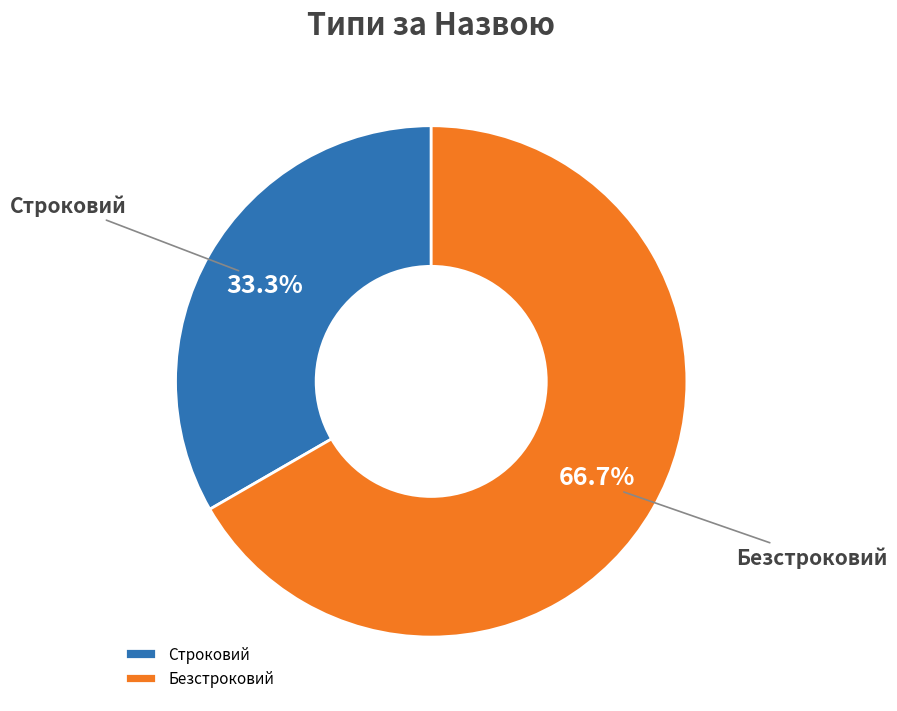

To the nearest percent, what is the average slice percentage?

50%